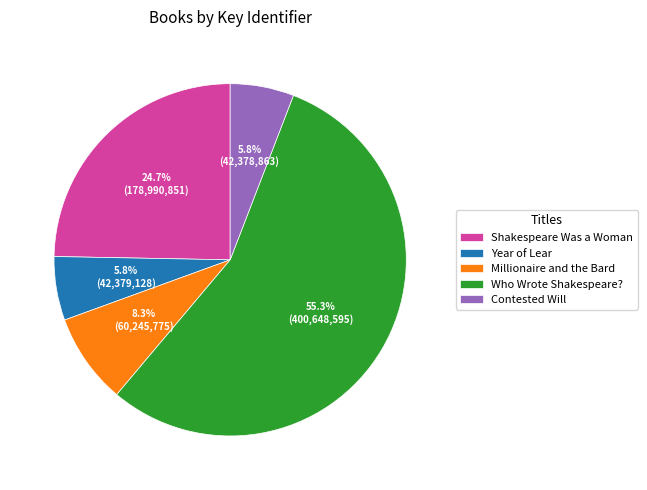

What percentage is the Shakespeare Was a Woman slice, to the nearest percent?

25%